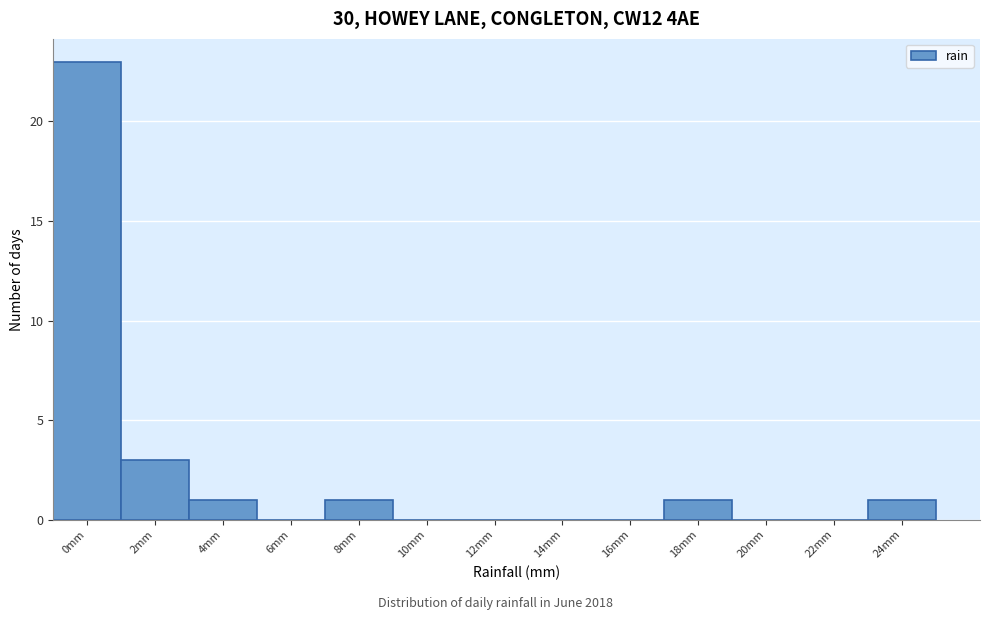

Reading left to right, list all the values displayed in this chart.

0mm=23	2mm=3	4mm=1	6mm=0	8mm=1	10mm=0	12mm=0	14mm=0	16mm=0	18mm=1	20mm=0	22mm=0	24mm=1